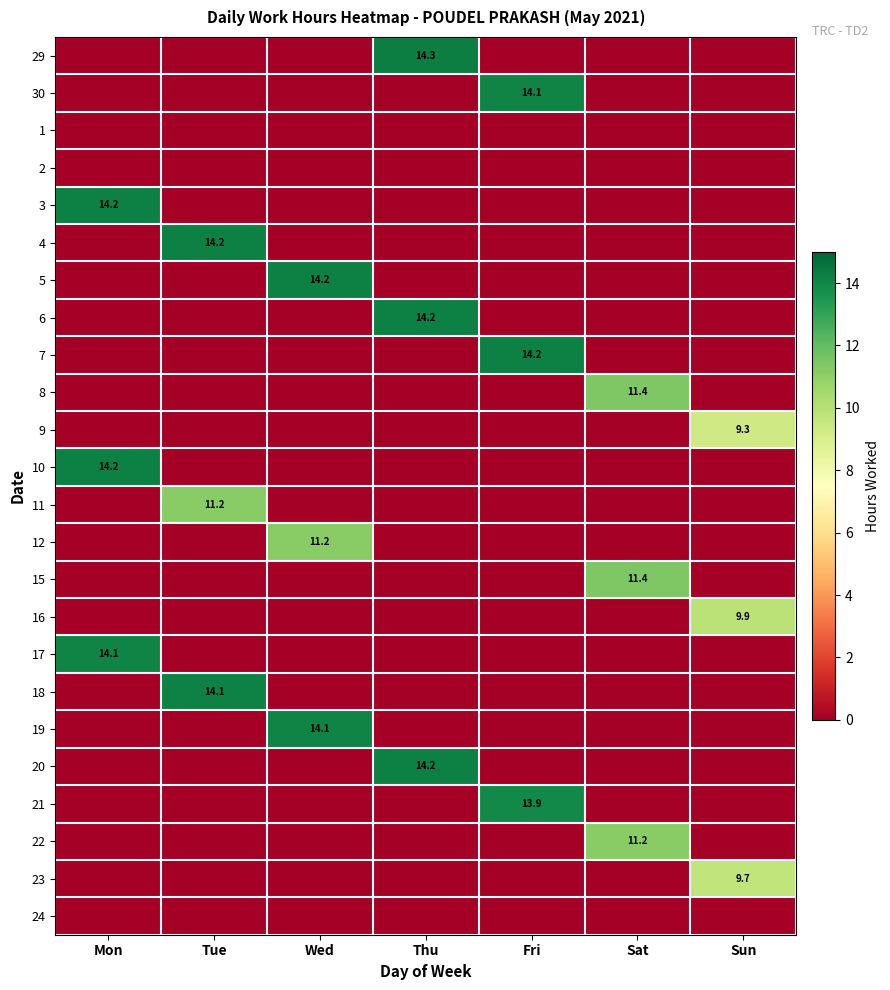

True or false: 18 has a value of 14.1 at Tue.

True